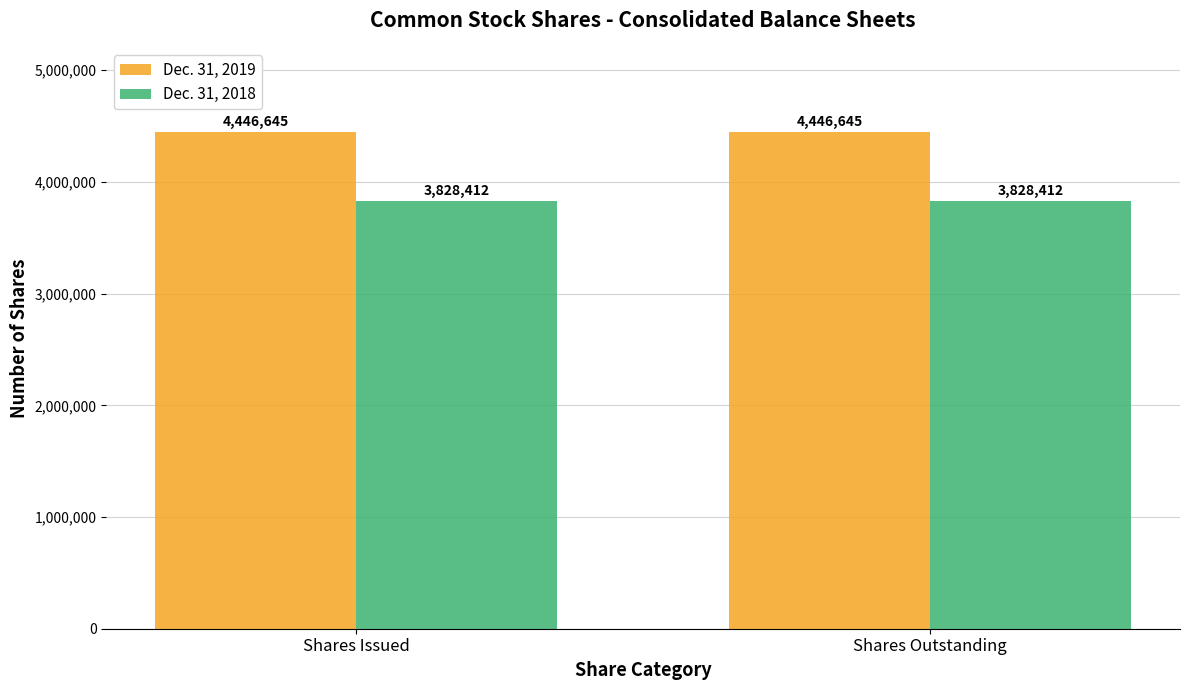

How many bars are there in total?

4